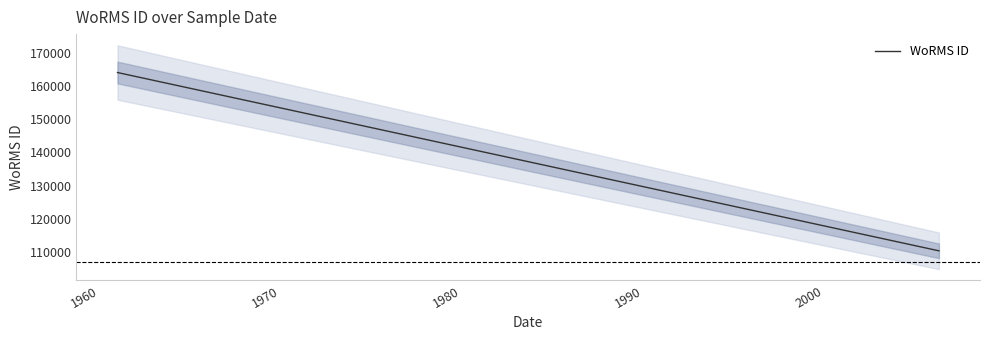

Is this an area chart (filled region under the line)?

No